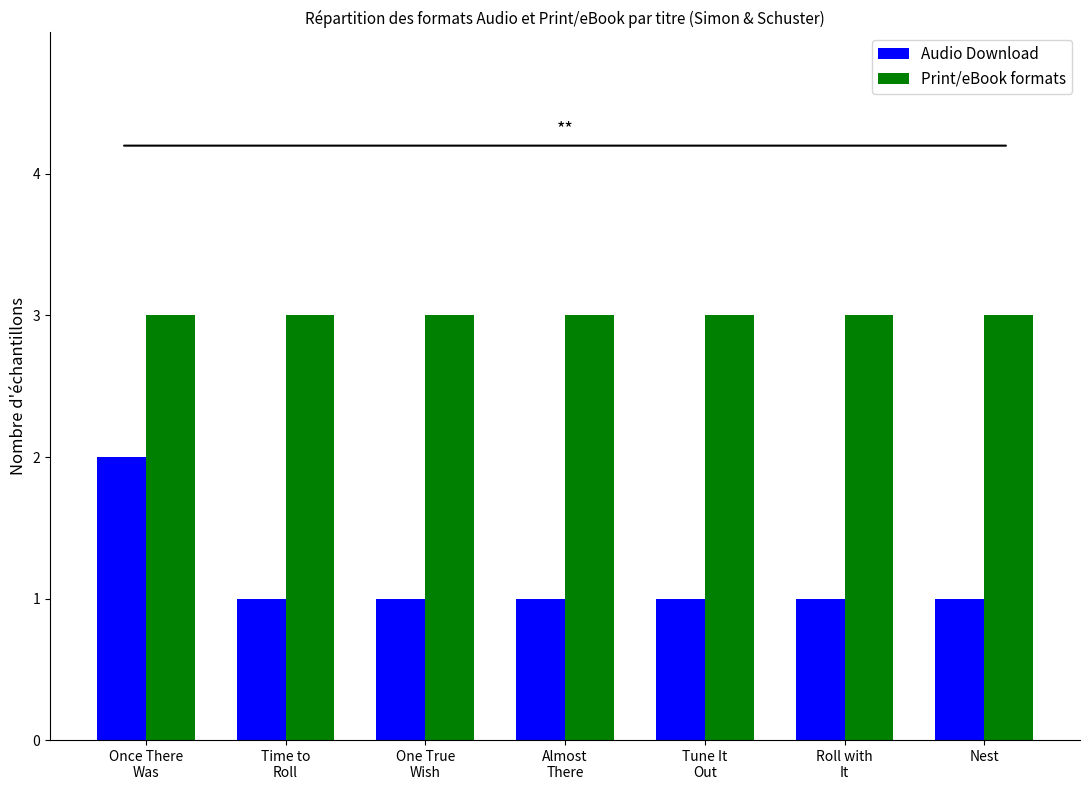

Reading left to right, transcribe all the data shown in this chart.

Audio Download: Once There
Was=2	Time to
Roll=1	One True
Wish=1	Almost
There=1	Tune It
Out=1	Roll with
It=1	Nest=1
Print/eBook formats: Once There
Was=3	Time to
Roll=3	One True
Wish=3	Almost
There=3	Tune It
Out=3	Roll with
It=3	Nest=3